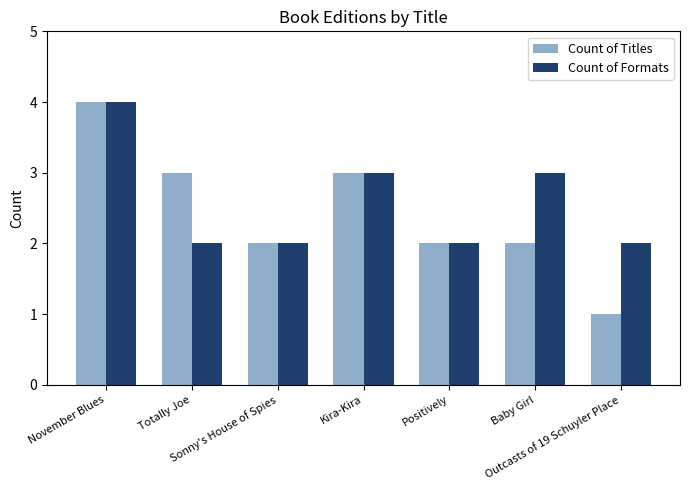

What position from the left is Positively?

5